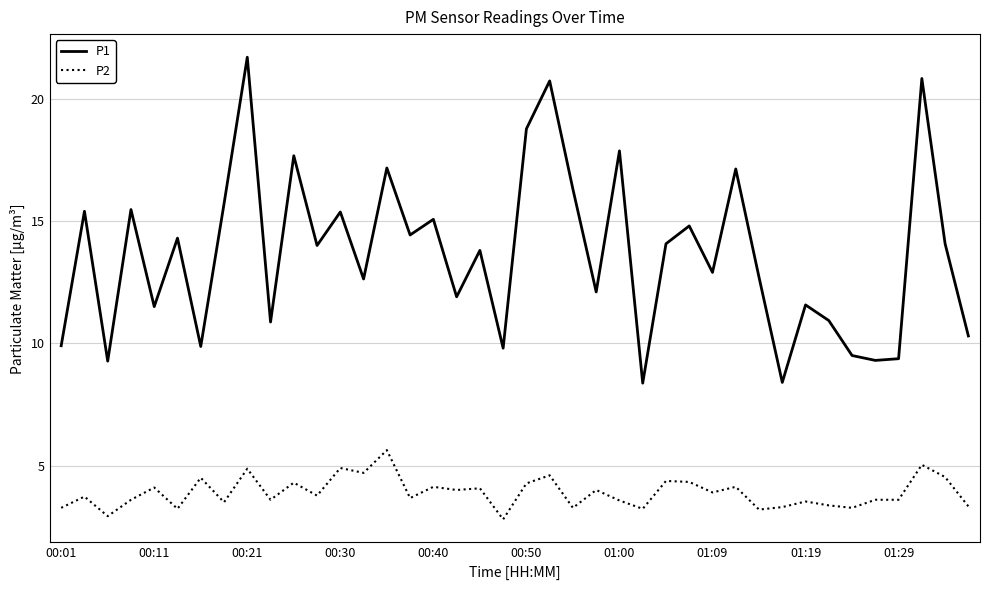

What is the lowest value of the P2 series?

2.8